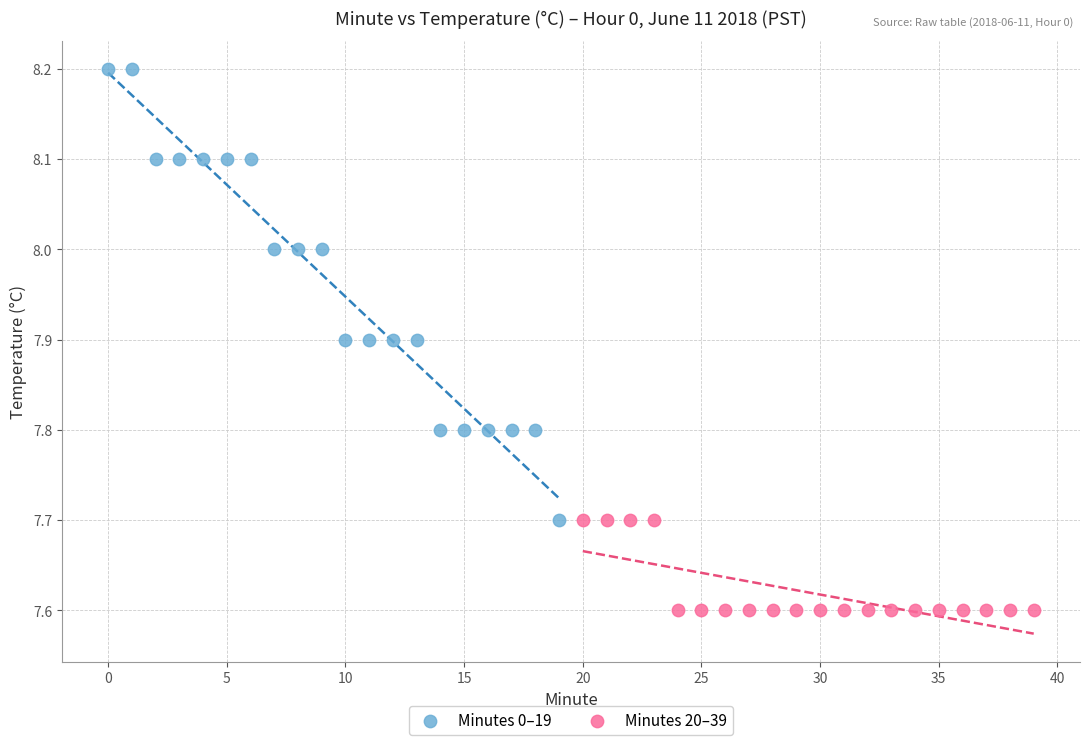

Which series contains the lowest Y value?

Minutes 20–39